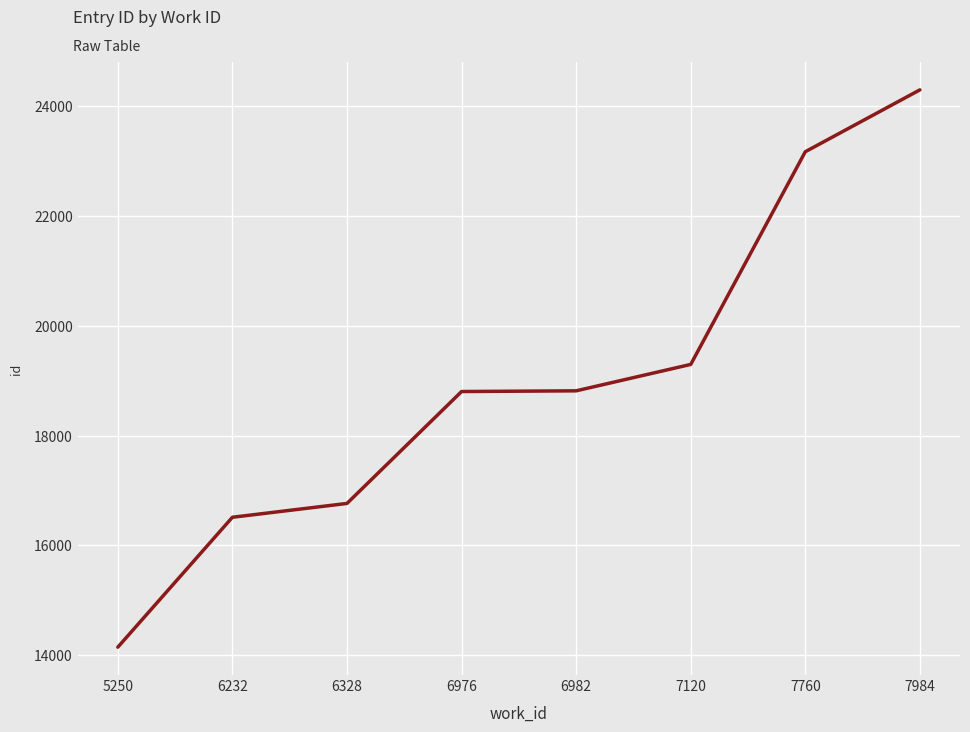

True or false: the data shows 24300 at 7984.

True